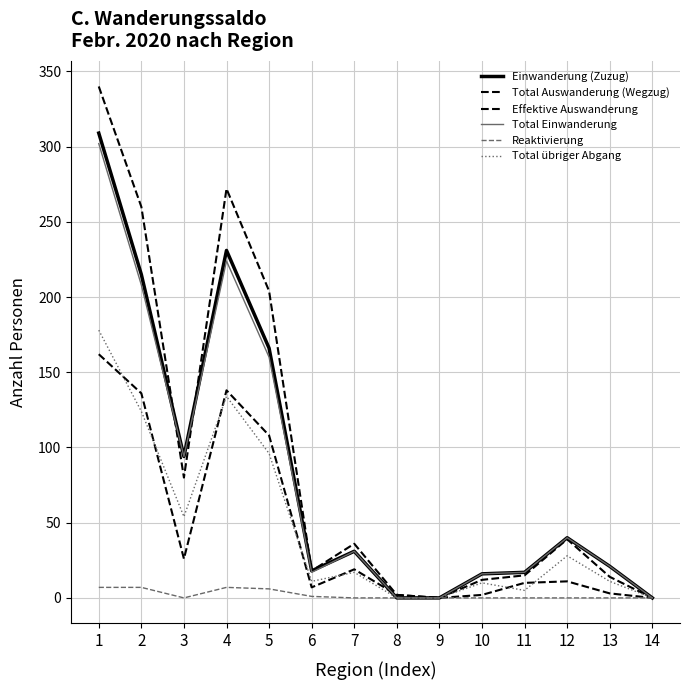

Does the chart display data point markers on the line(s)?

No